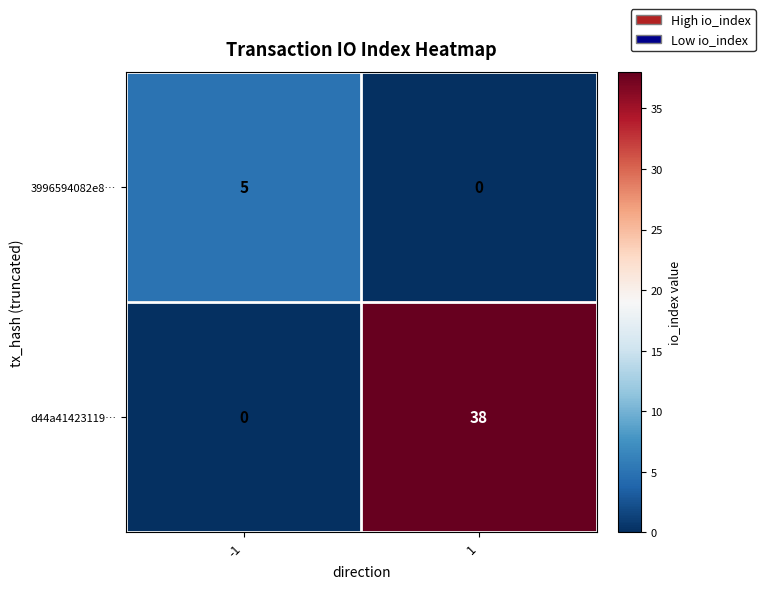

Reading left to right, what are all the values shown in this chart?

3996594082e8…: 5	0
d44a41423119…: 0	38